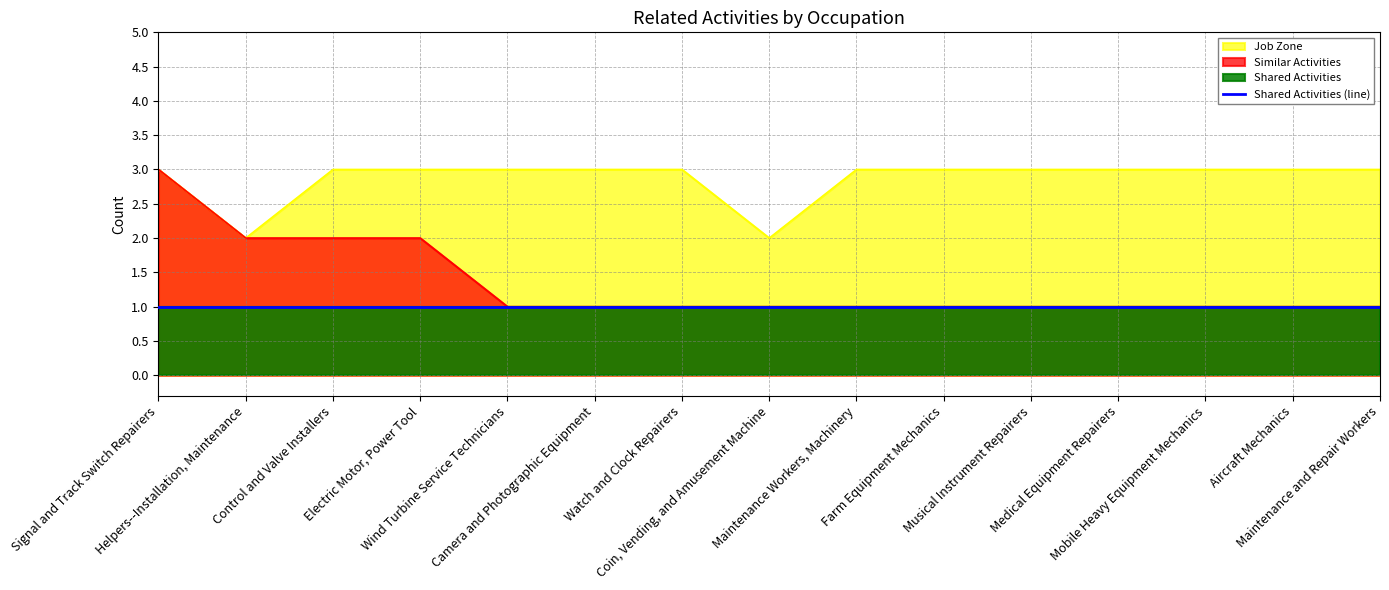

True or false: Job Zone has more than 1 points higher than both neighbors.

False